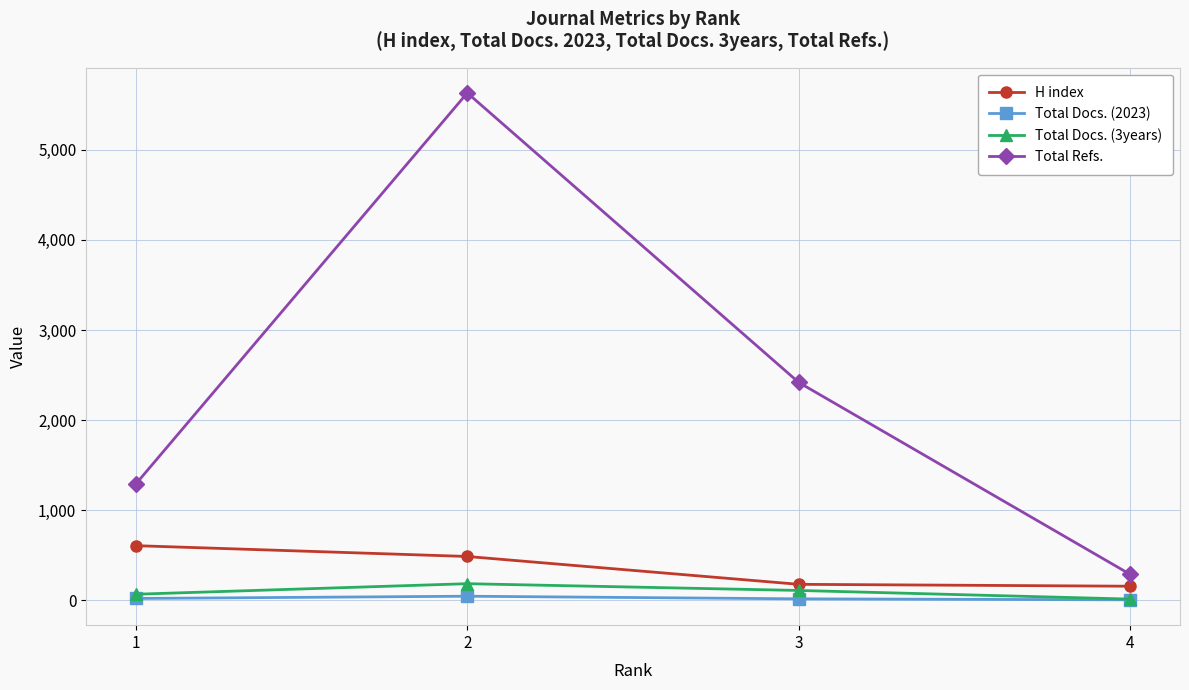

In Total Refs., how many points are higher than both neighbors (excluding endpoints)?

1